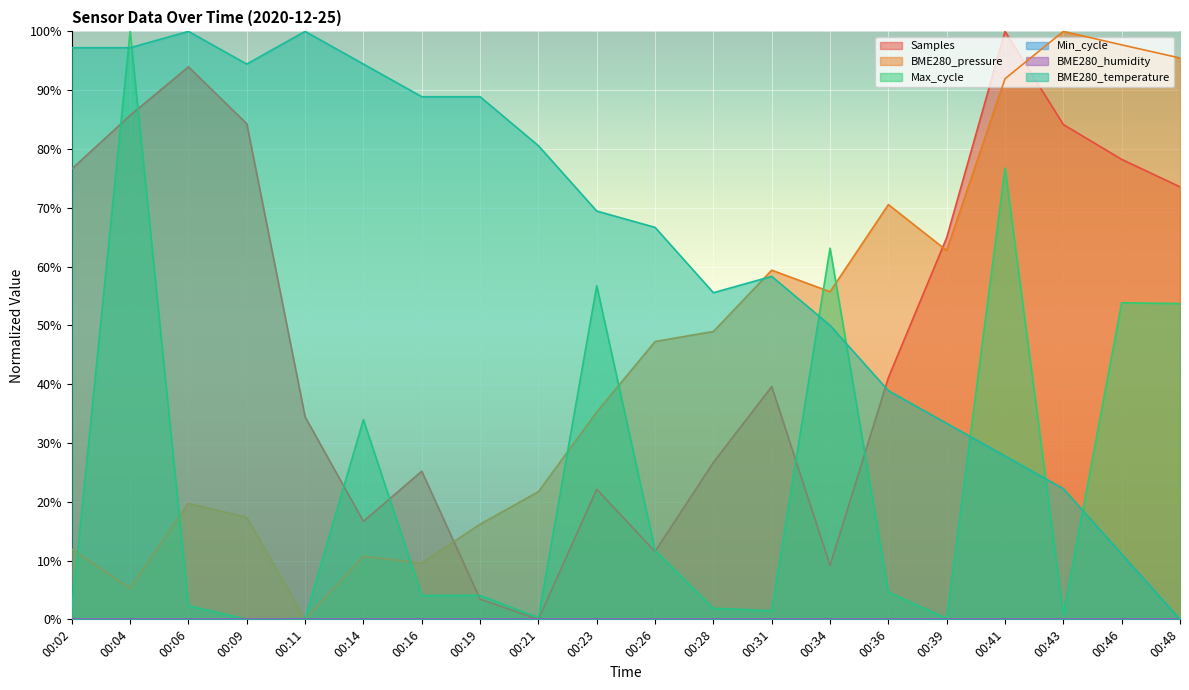

The value of BME280_pressure at 00:14 is 10.7. True or false?

True